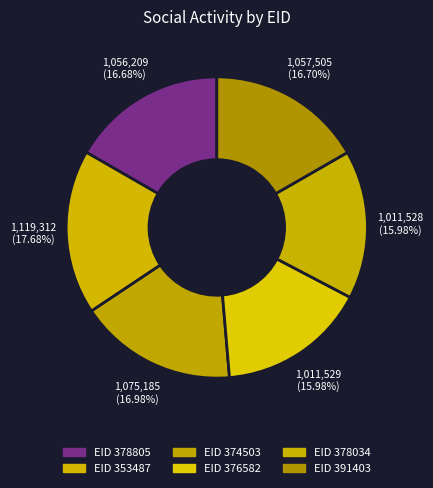

How many slices are in this pie chart?

6